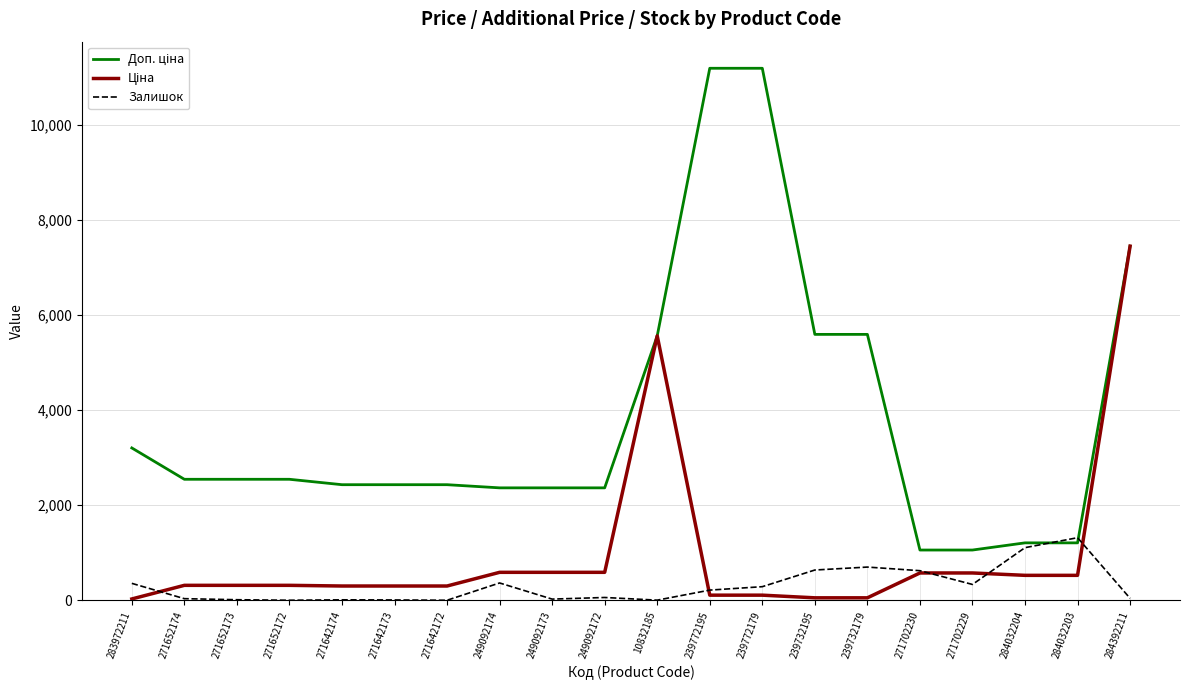

What is the difference between the highest and lowest values at 284032203?

790.8